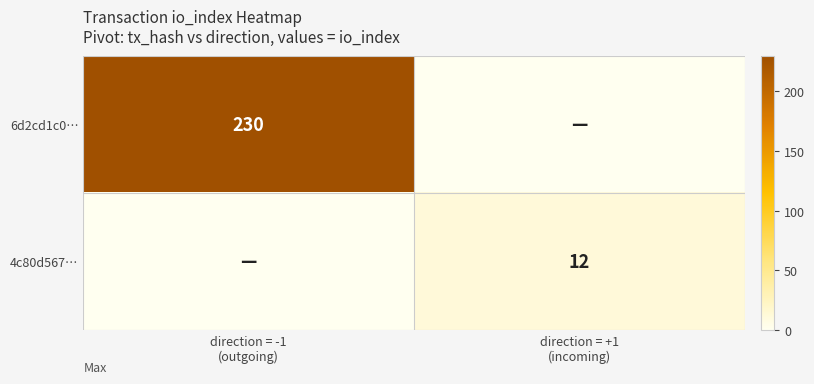

Rank the series at direction = +1 (incoming) from highest to lowest value.

4c80d567…, 6d2cd1c0…